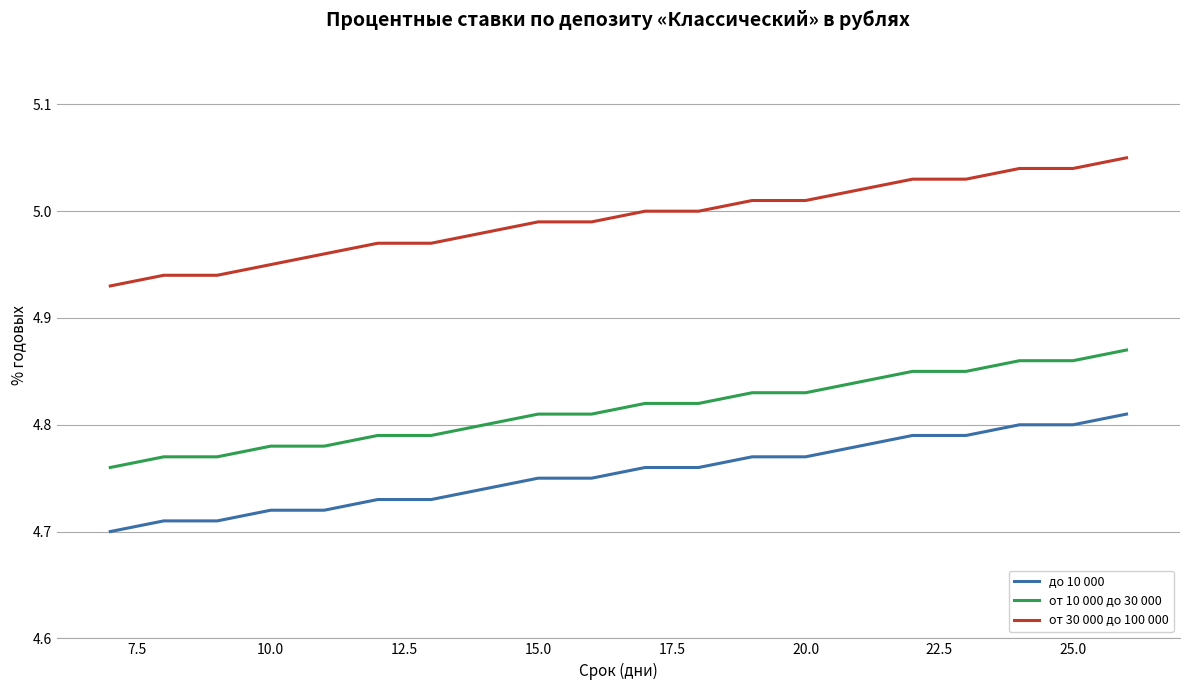

Which series has the largest total across all categories?

от 30 000 до 100 000